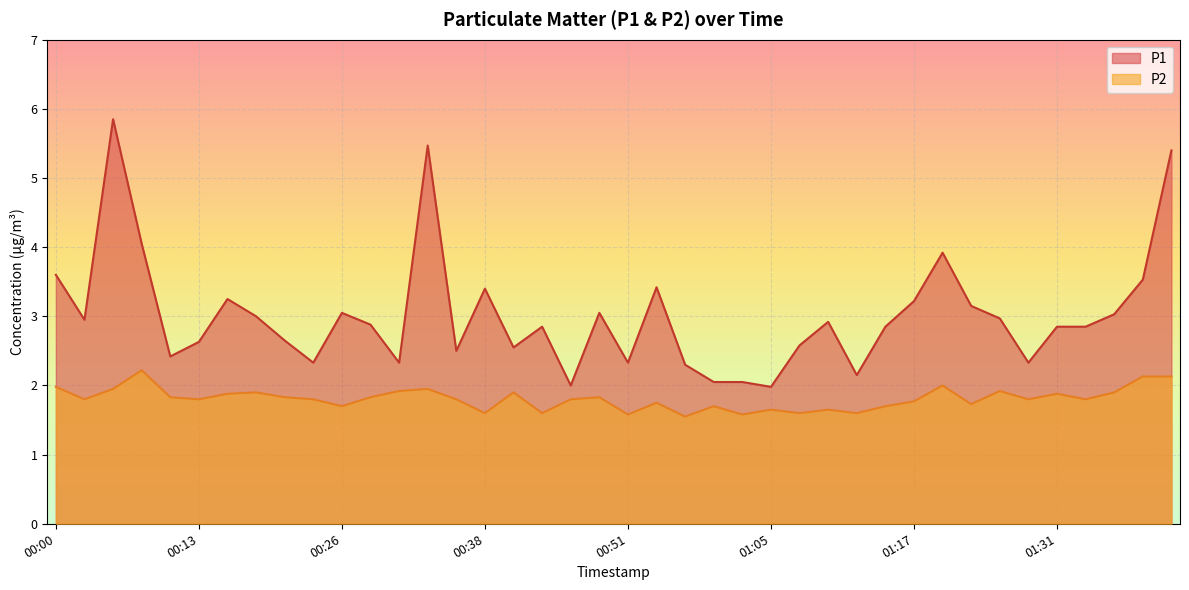

List the labels in order of P2 value, largest first.

00:08, 01:38, 01:41, 01:20, 00:00, 00:05, 00:33, 00:31, 01:26, 00:18, 00:41, 01:36, 00:15, 01:31, 00:10, 00:20, 00:28, 00:49, 00:02, 00:13, 00:23, 00:36, 00:46, 01:28, 01:33, 01:17, 00:54, 01:23, 00:26, 00:59, 01:15, 01:05, 01:10, 00:38, 00:43, 01:07, 01:12, 00:51, 01:02, 00:57